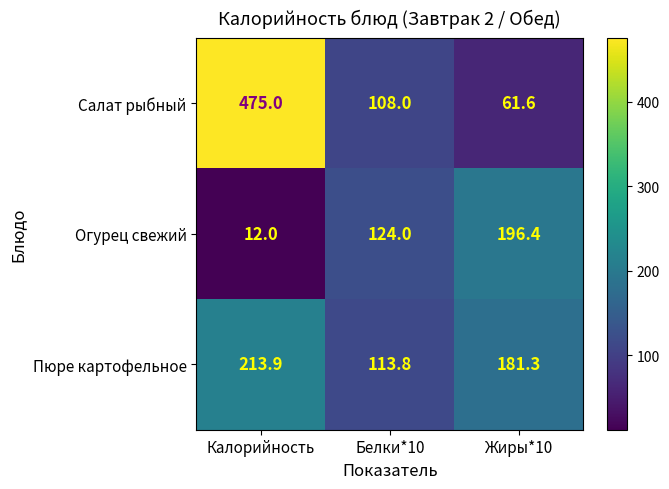

Reading left to right, list all the values displayed in this chart.

Салат рыбный: Калорийность=475.0	Белки*10=108.0	Жиры*10=61.6
Огурец свежий: Калорийность=12.0	Белки*10=124.0	Жиры*10=196.4
Пюре картофельное: Калорийность=213.9	Белки*10=113.8	Жиры*10=181.3